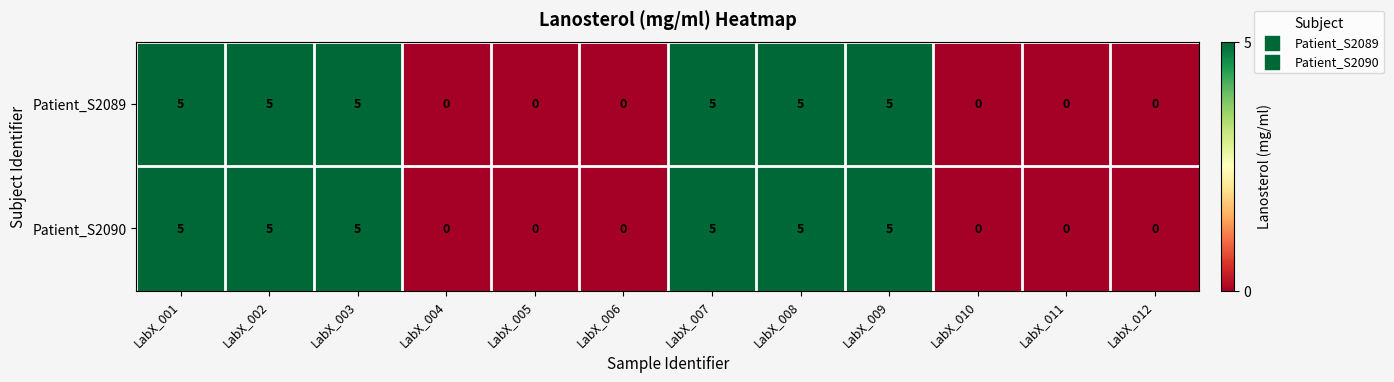

What is the total value across all series at LabX_009?

10